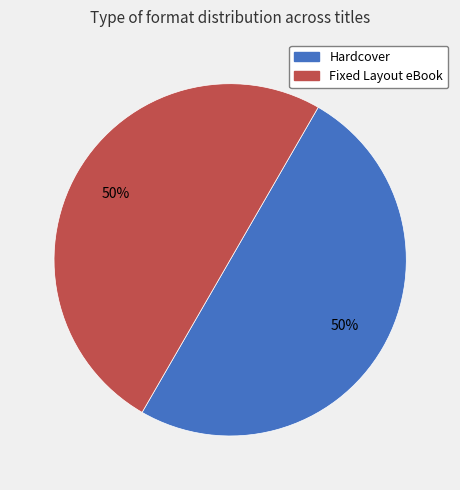

To the nearest percent, what is the average slice percentage?

50%